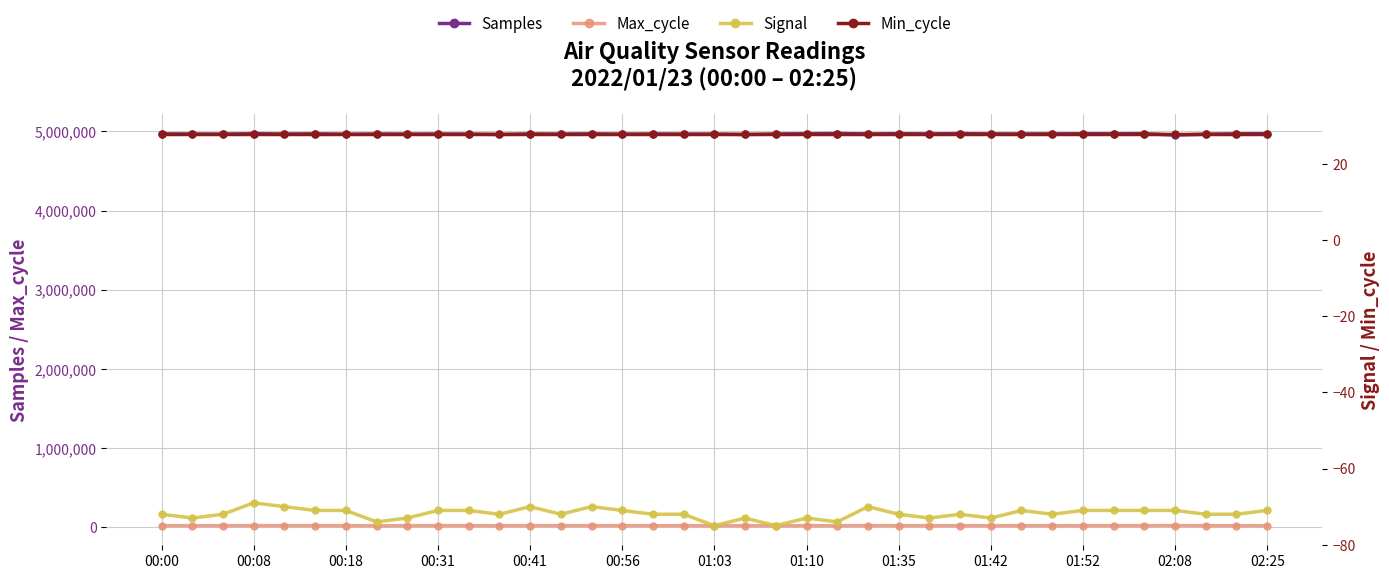

The value of Samples at 01:10 is 4971584. True or false?

True